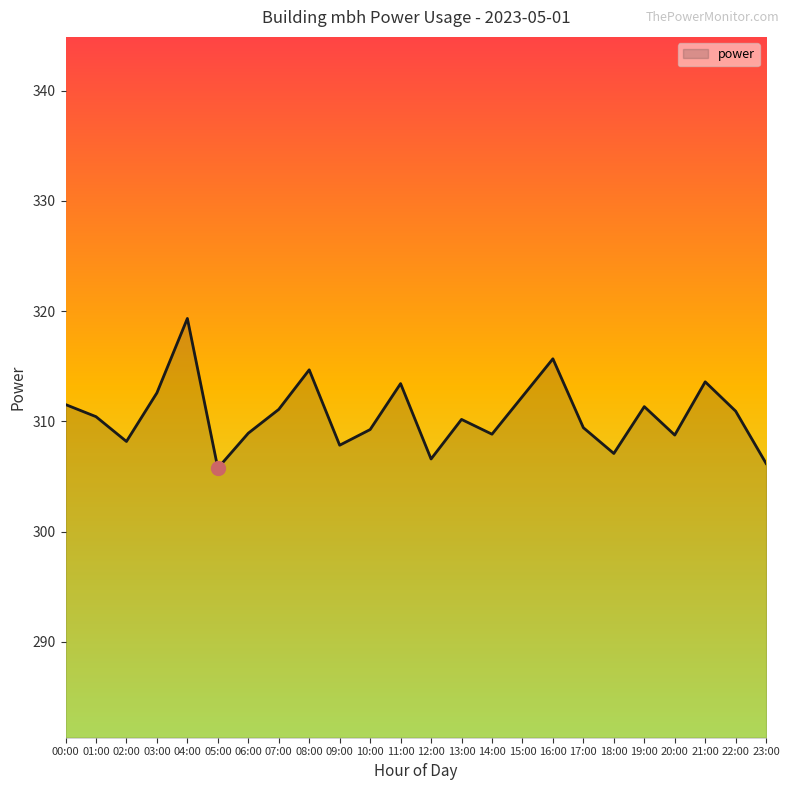

What position from the right is 12:00?

12